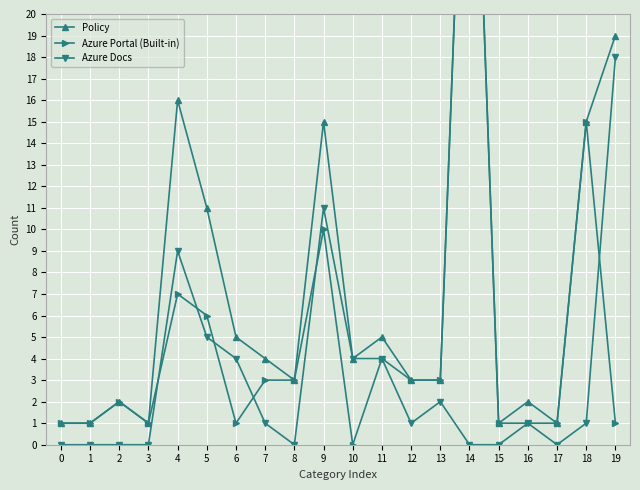

Which series has the largest total across all categories?

Policy